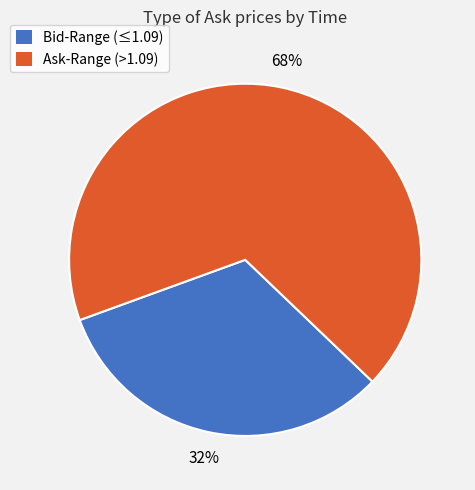

What percentage is the Ask-Range (>1.09) slice, to the nearest percent?

68%